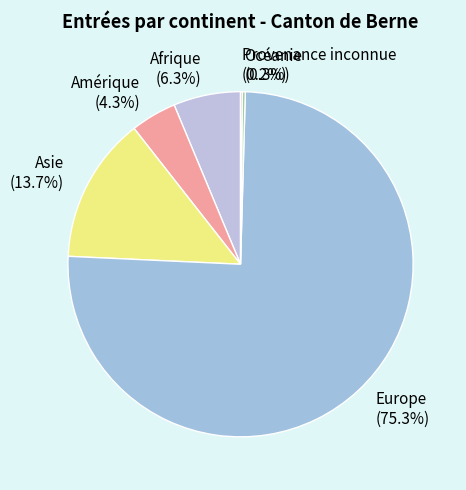

The Europe slice represents 75% of the pie. True or false?

True